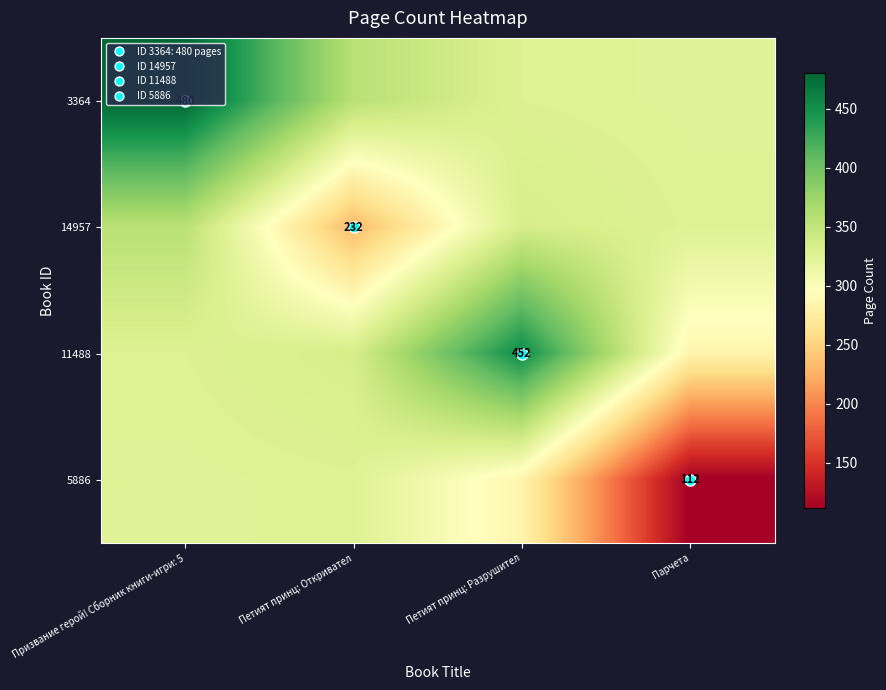

List the labels in order of 5886 value, smallest first.

Парчета, Петият принц: Разрушител, Призвание герой! Сборник книги-игри: 5, Петият принц: Откривател